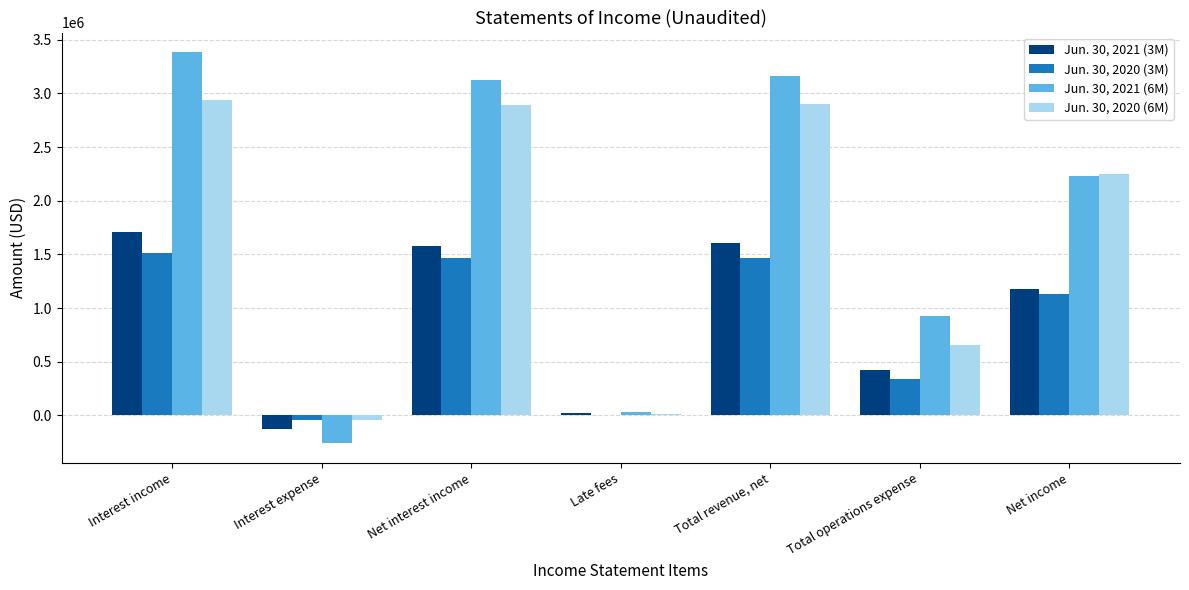

How many series are shown in this chart?

4